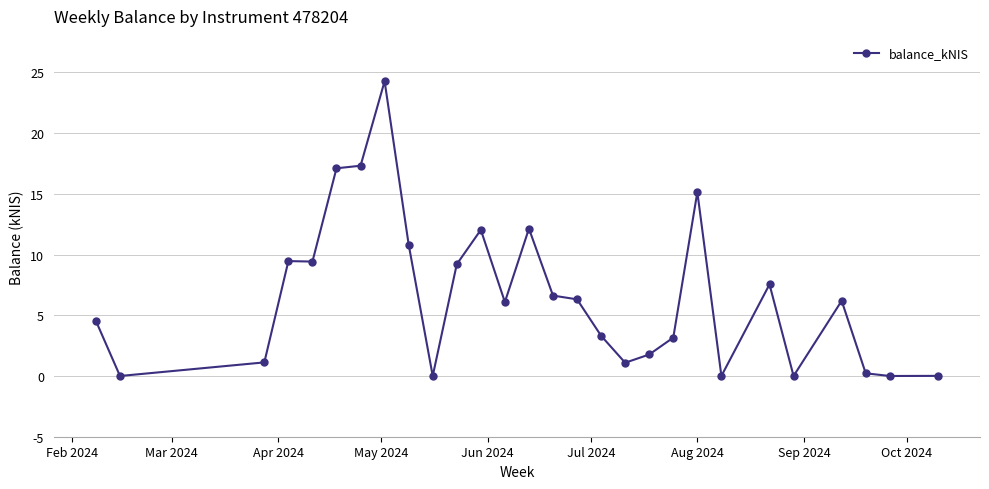

What is the value of the 23rd point from the left?

7.5